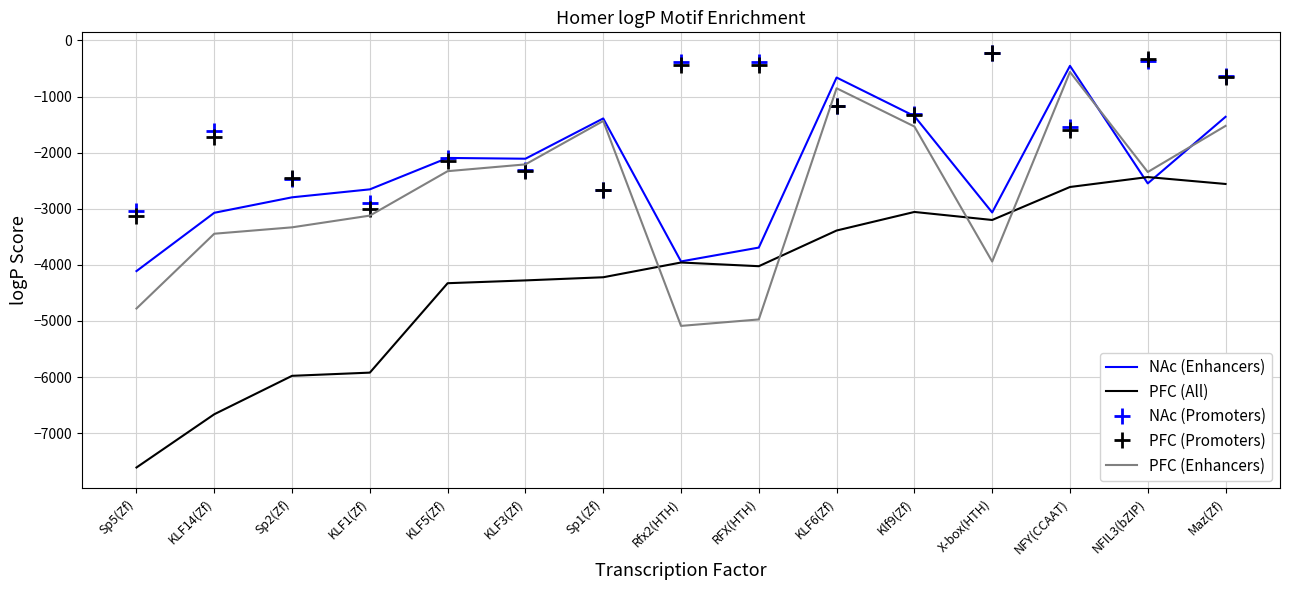

Which label corresponds to the smallest value in the chart?

Sp5(Zf)